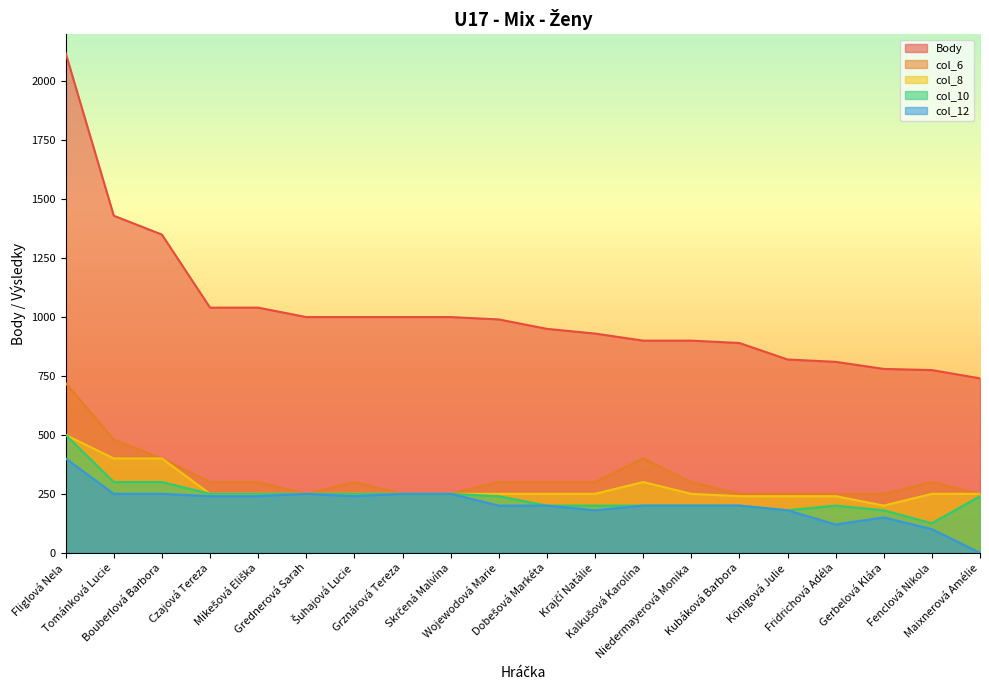

At which category does col_6 reach its first local peak?

Šuhajová Lucie